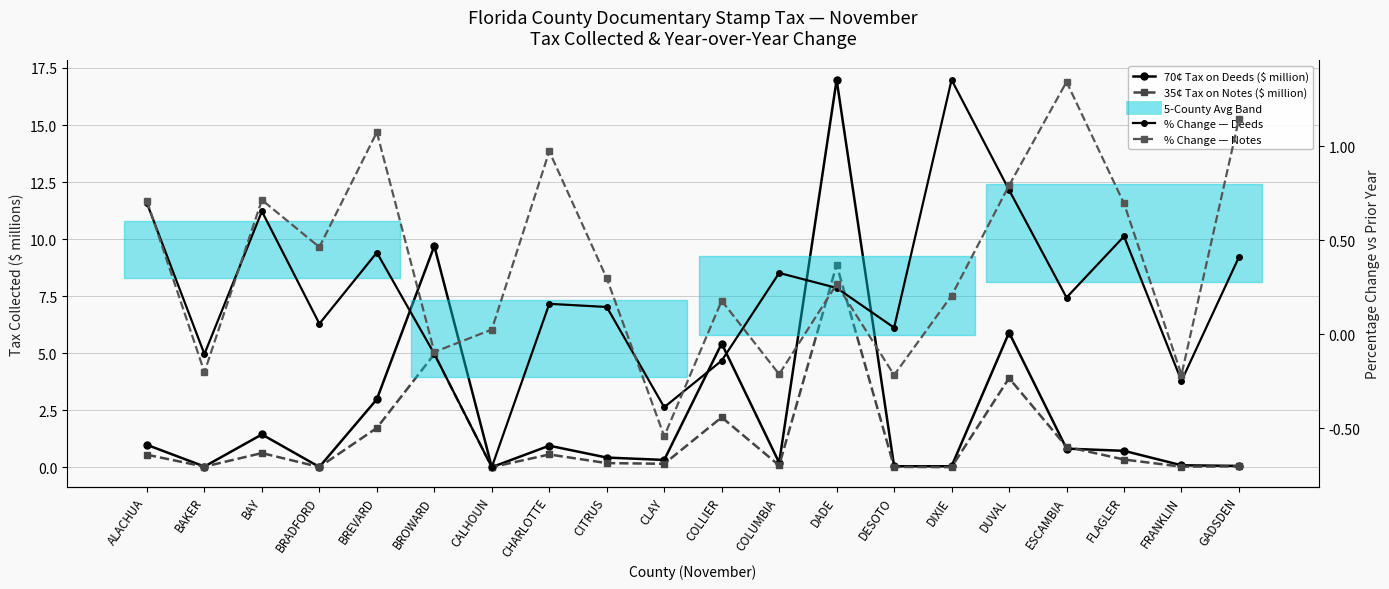

Between FLAGLER and CITRUS, which is larger?

FLAGLER